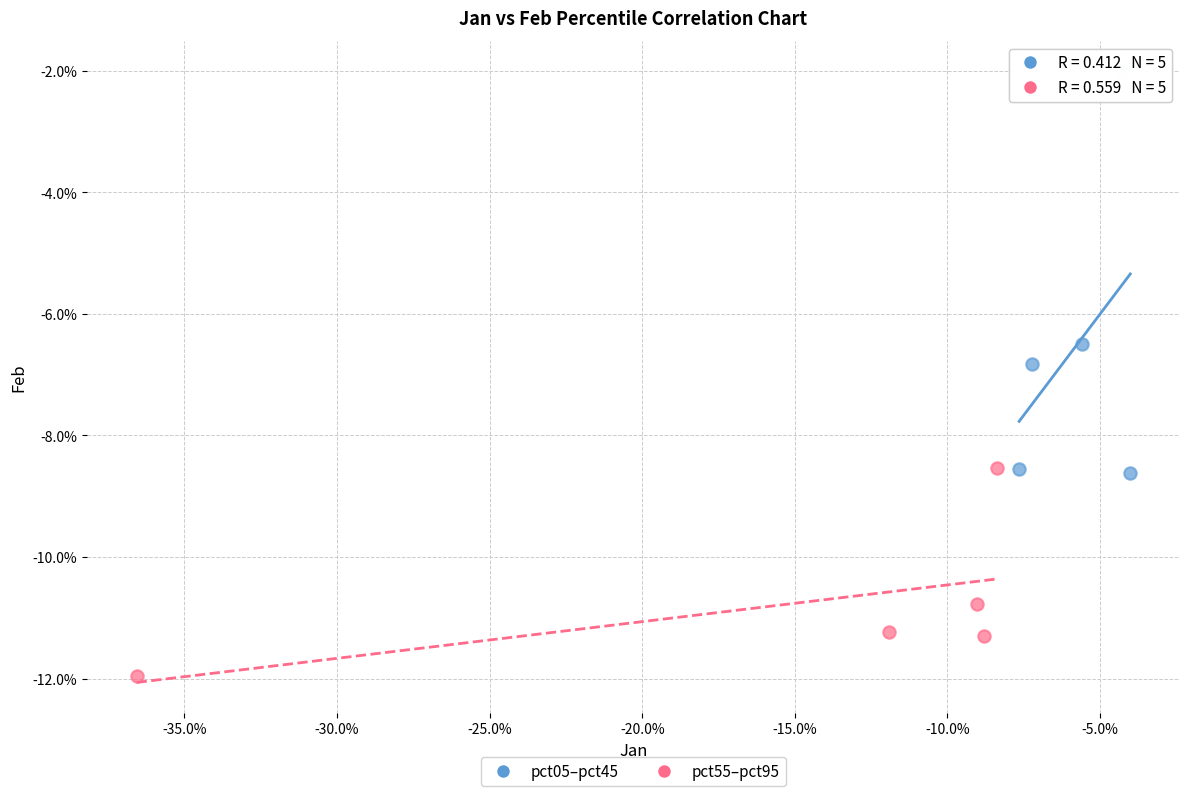

Which series reaches the minimum Y coordinate?

pct55–pct95